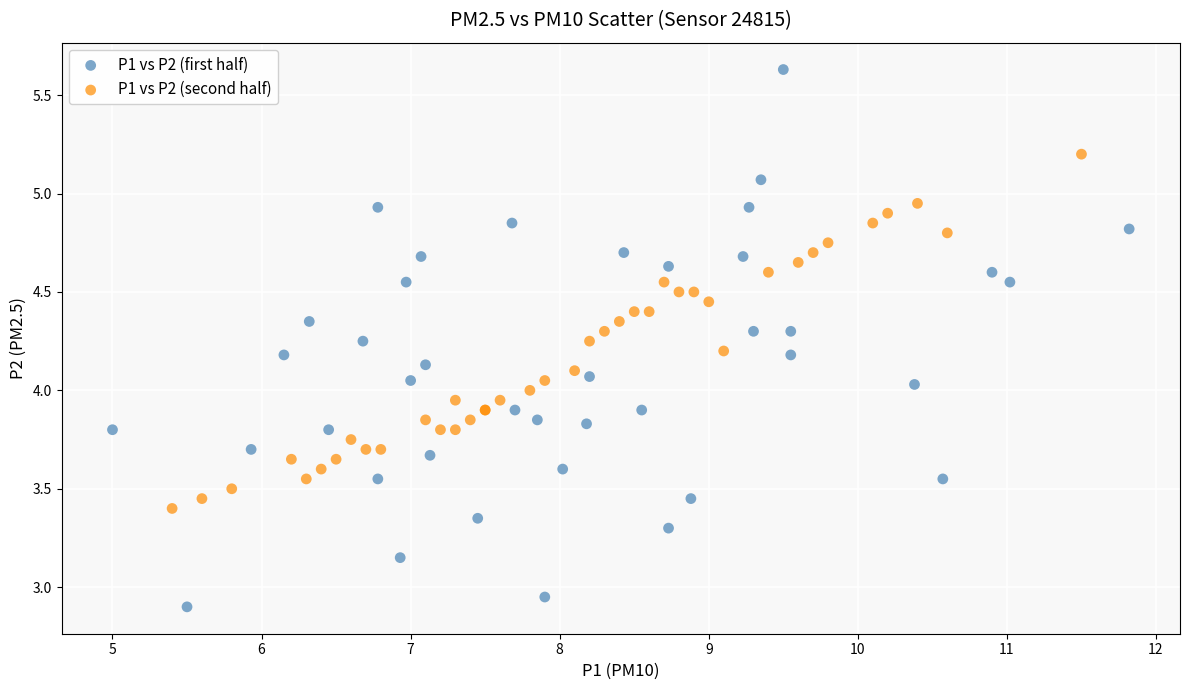

Which series contains the highest Y value?

P1 vs P2 (first half)